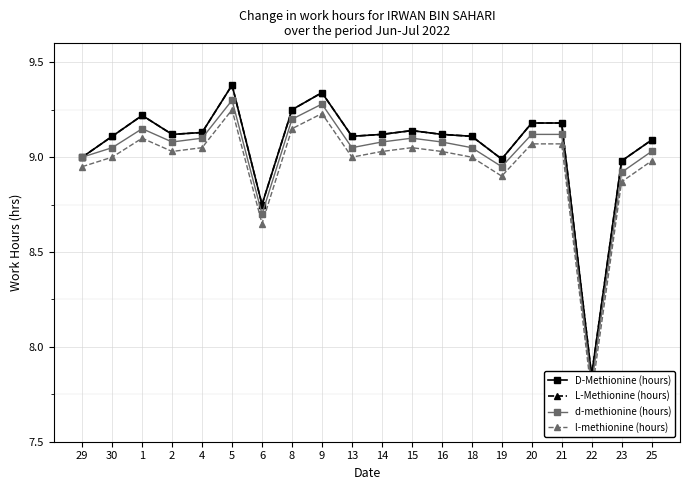

What is the difference between the d-methionine (hours) values at 20 and 18?

0.1